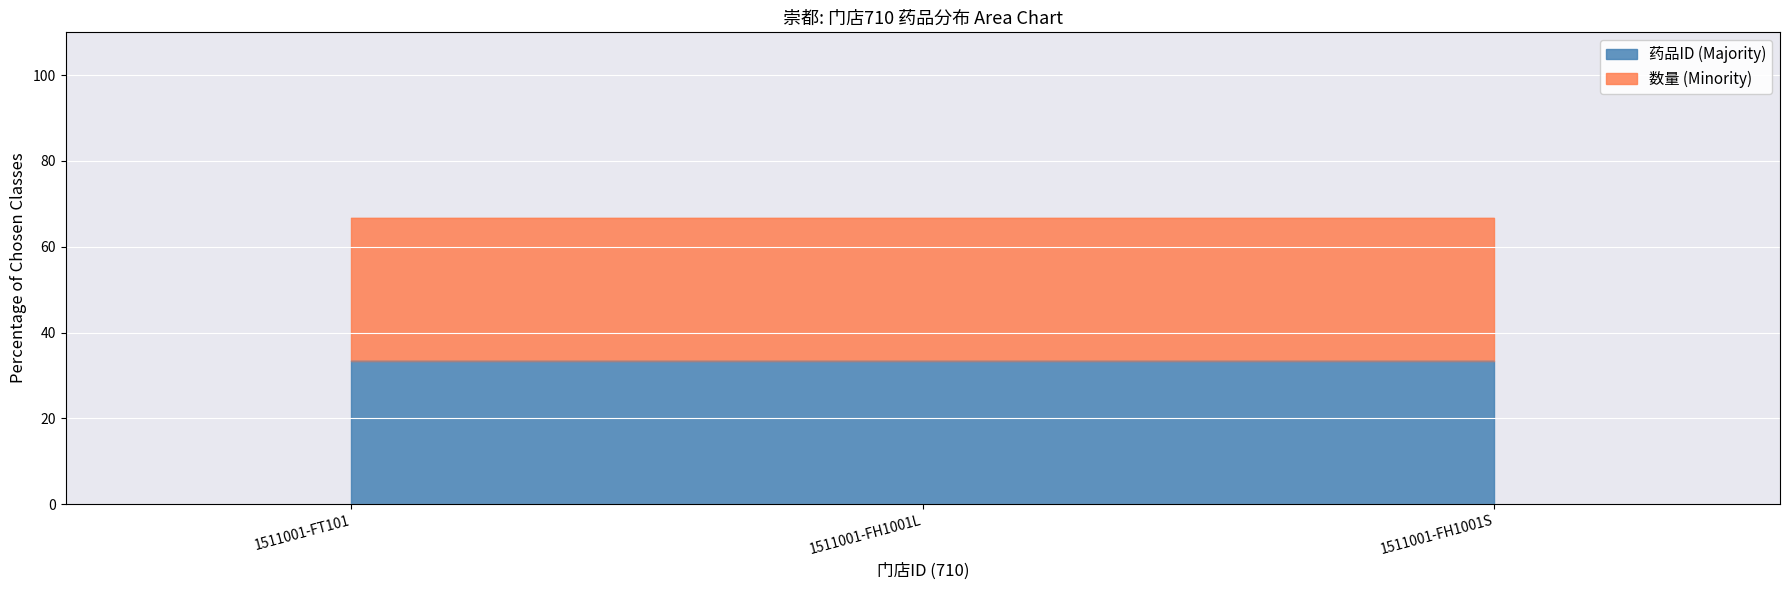

Count the values in the range 33 to 34.

3